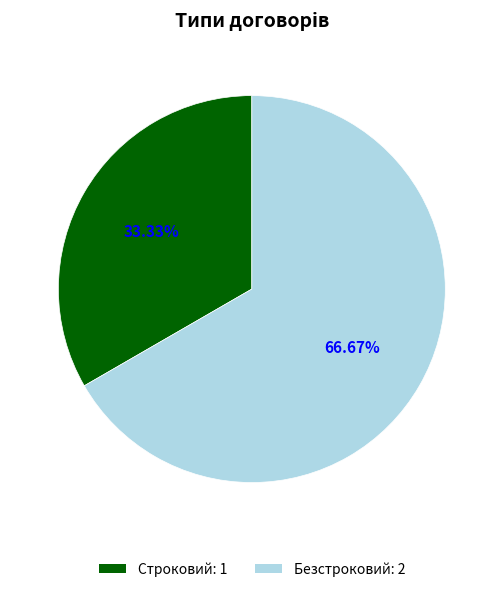

Which slice is the smallest?

Строковий